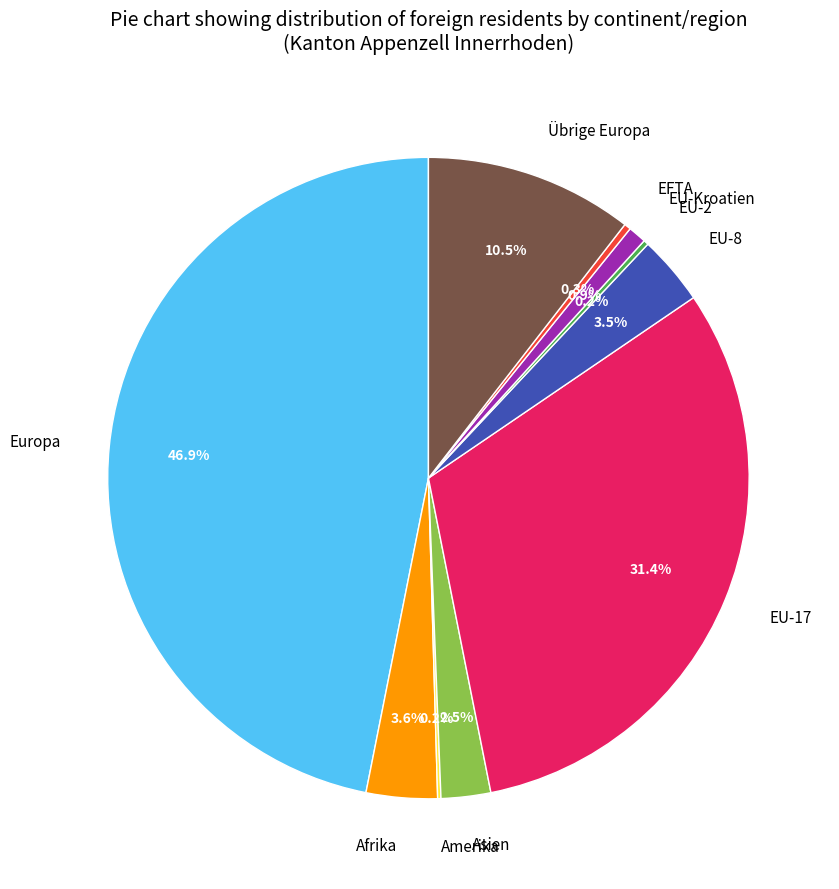

What is the largest slice in the pie chart?

Europa